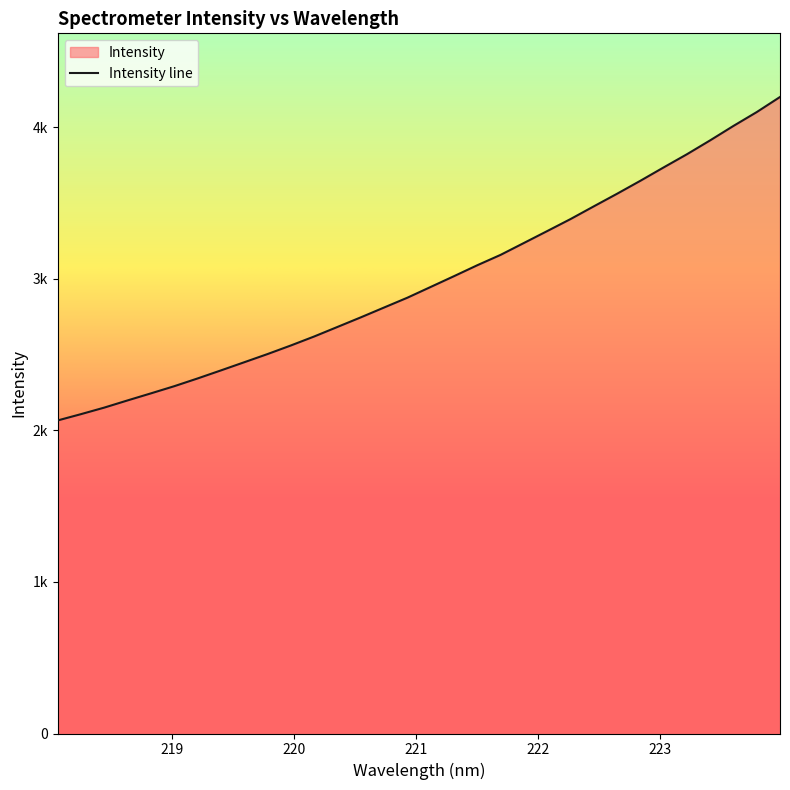

Reading right to left, transcribe all the data shown in this chart.

4198.3	4098.7	4007.5	3912.3	3820.5	3733.7	3645.5	3560.0	3476.9	3392.9	3313.8	3235.3	3157.0	3088.6	3016.4	2945.5	2874.5	2809.7	2744.8	2681.6	2618.6	2559.4	2502.7	2448.7	2394.9	2341.8	2290.8	2243.5	2197.1	2149.6	2106.4	2064.8